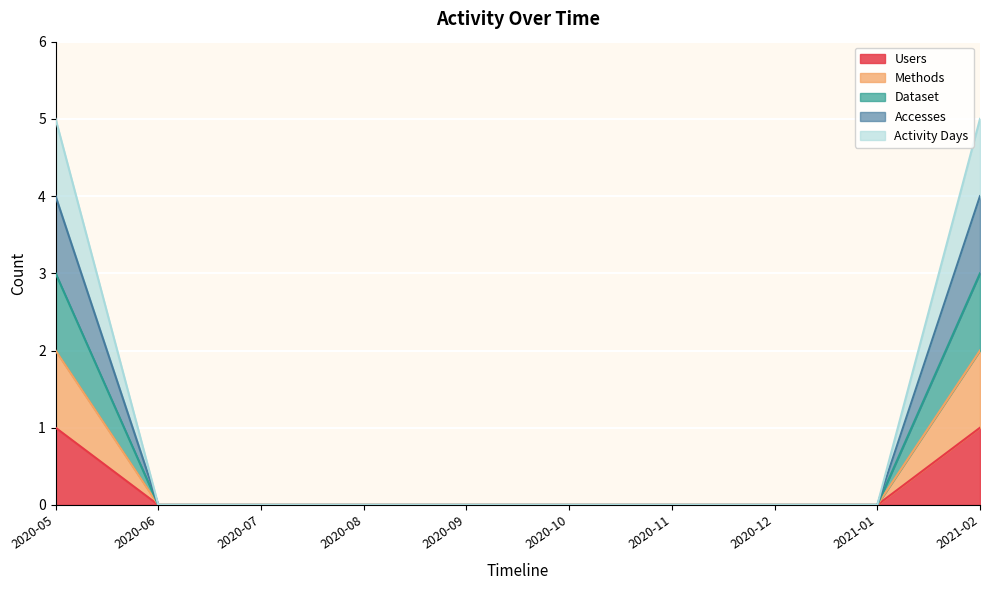

Is the value of Users at 2020-05 greater than the value of Accesses at 2020-06?

Yes